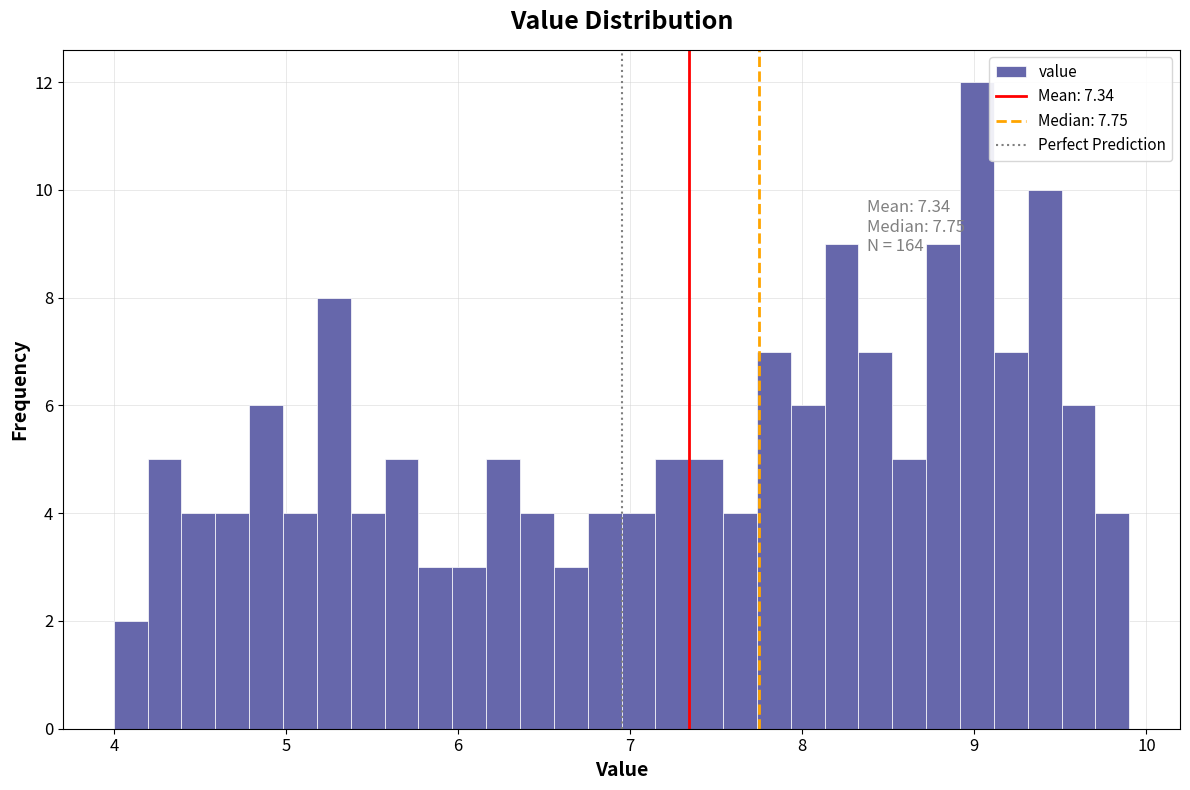

Read against the x-axis, roughly where is the centre of the tallest bar?

9.0